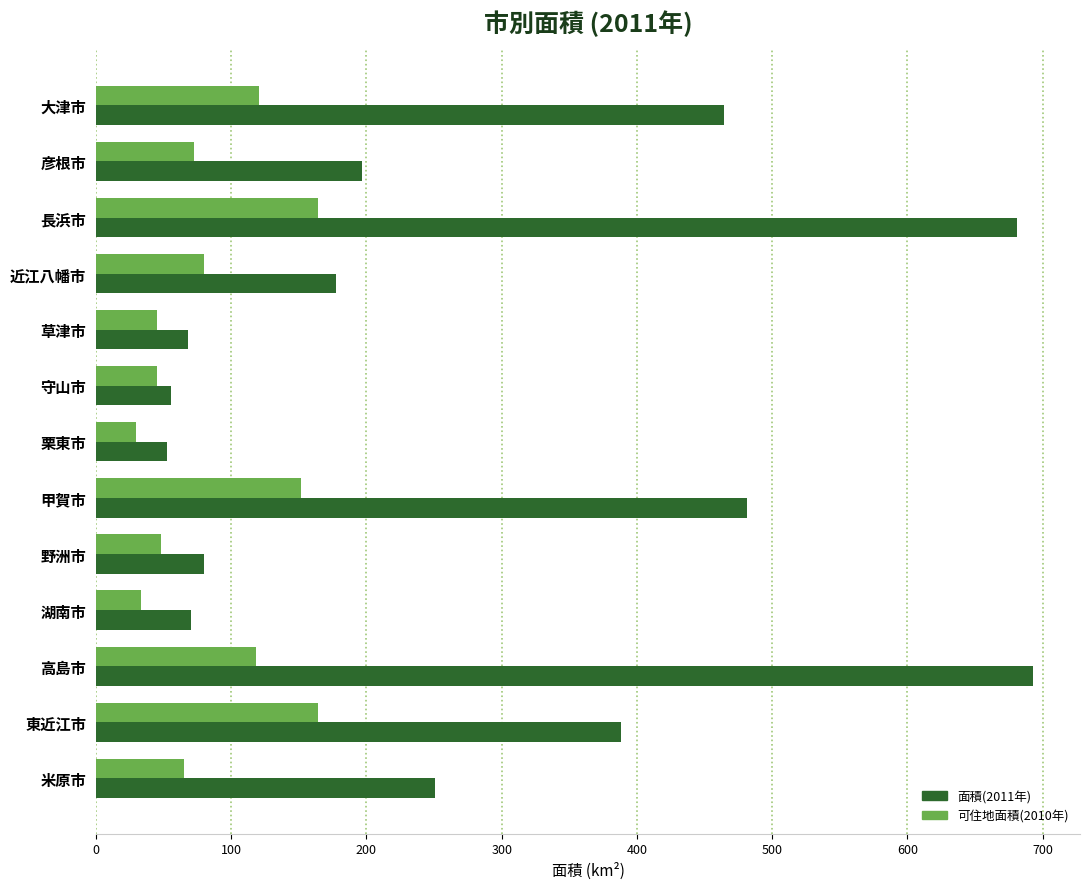

At which category is the sum across all series the highest?

長浜市